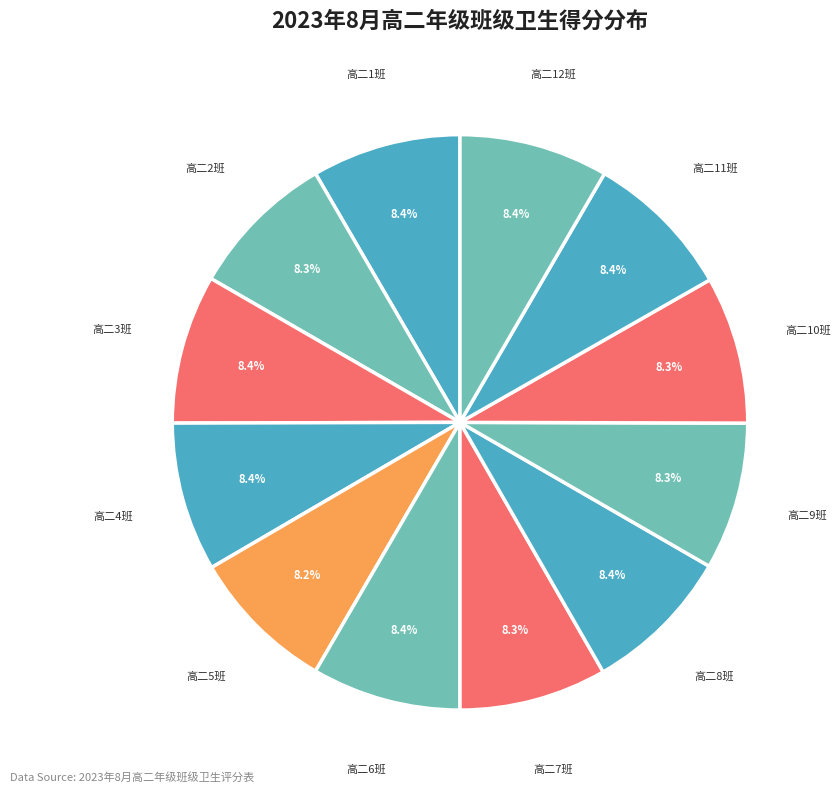

Which category has the biggest portion of the pie?

高二1班